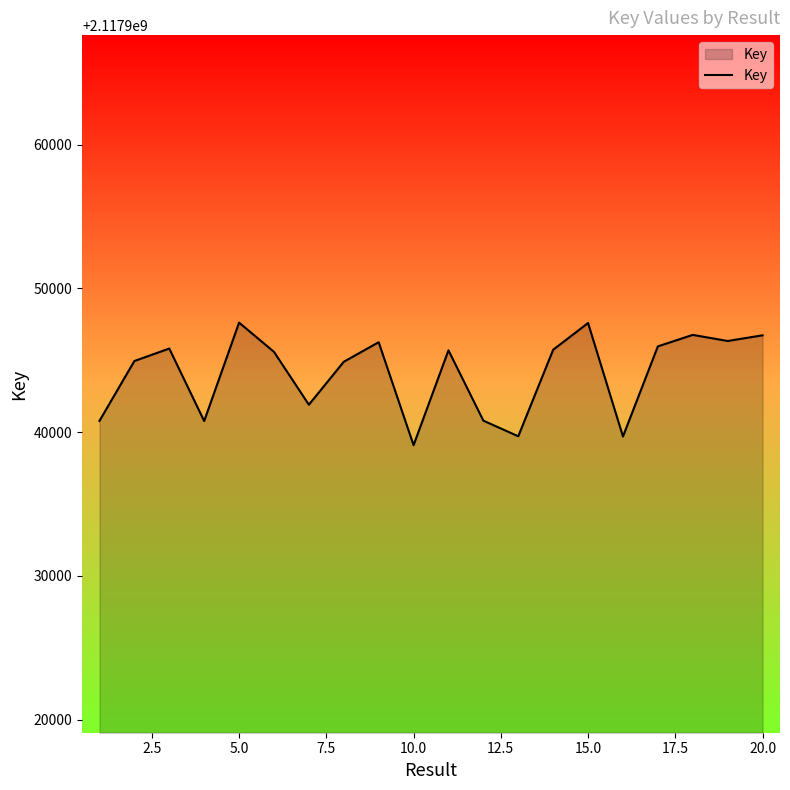

What is the difference between the maximum and minimum values?

8524